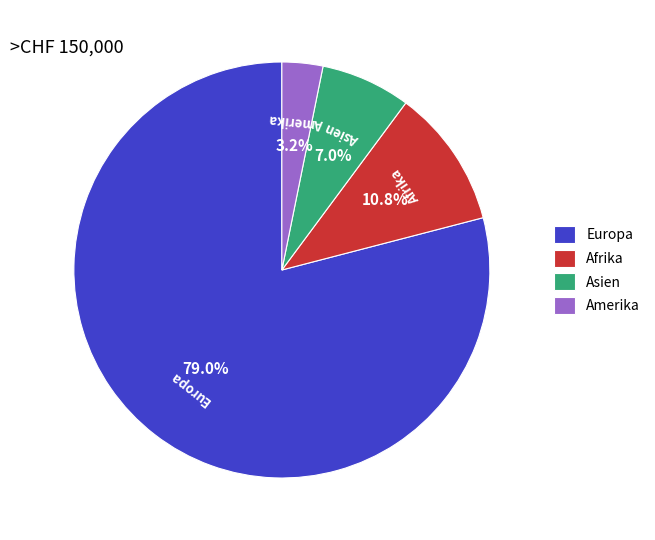

What percentage is the Afrika slice, to the nearest percent?

11%